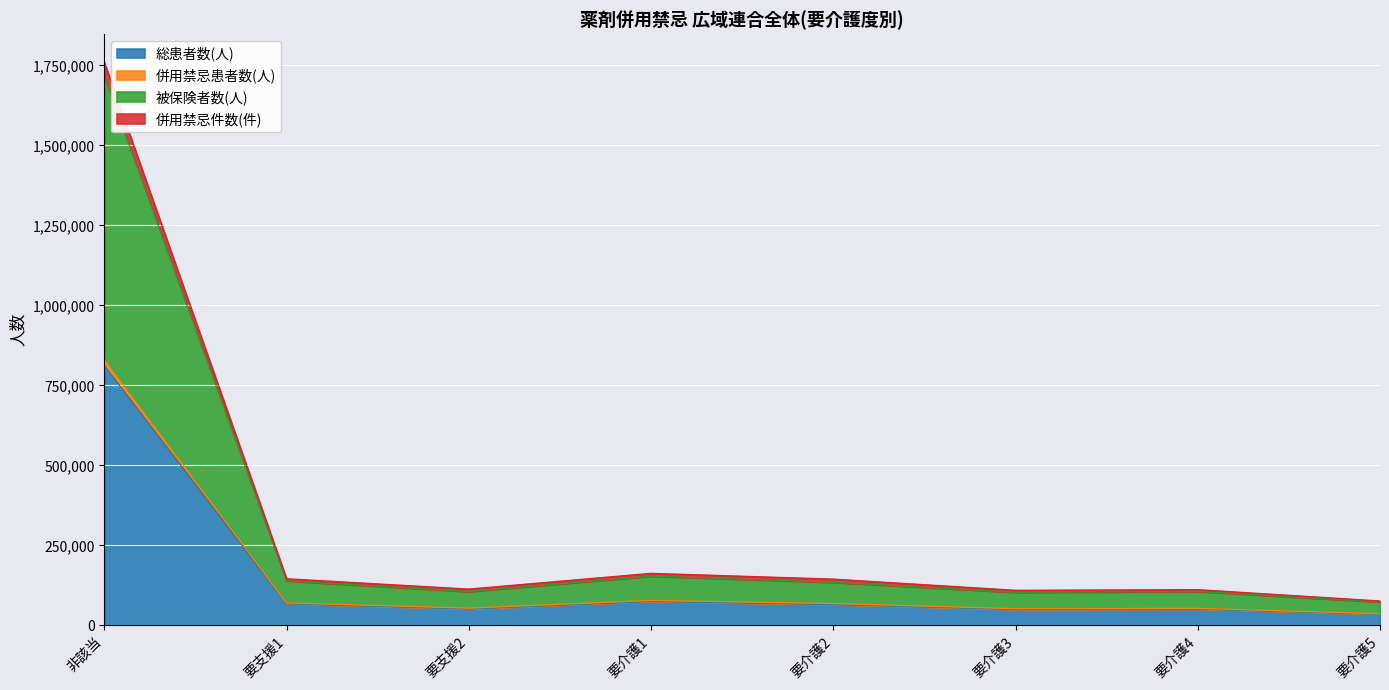

What is the minimum value for 併用禁忌件数(件)?

36826